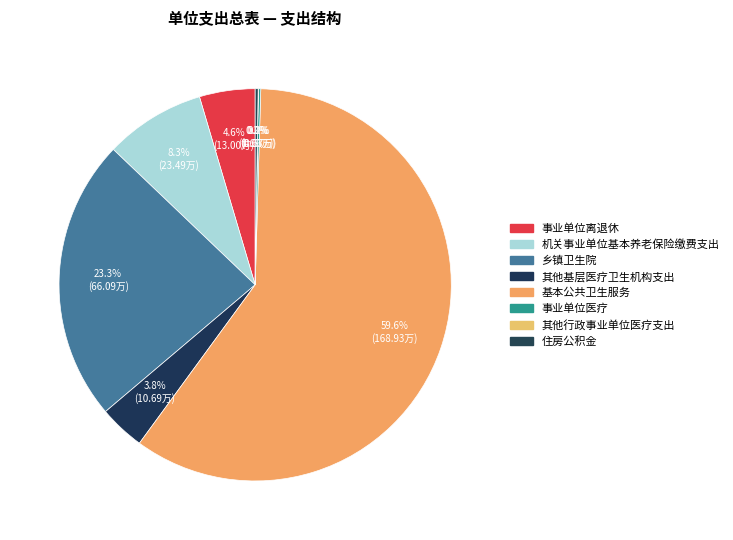

What is the majority slice?

基本公共卫生服务